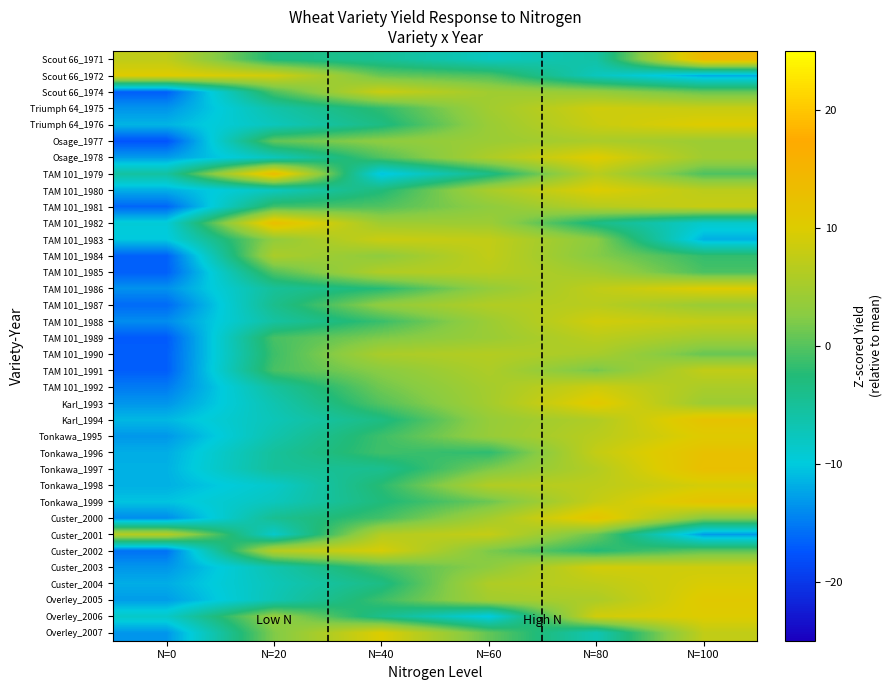

Count the number of categories in the chart.

6